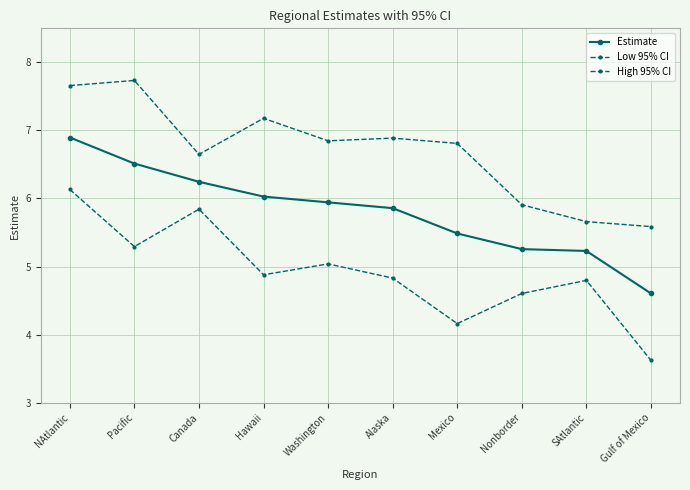

What is the average value of the Estimate series?

5.8